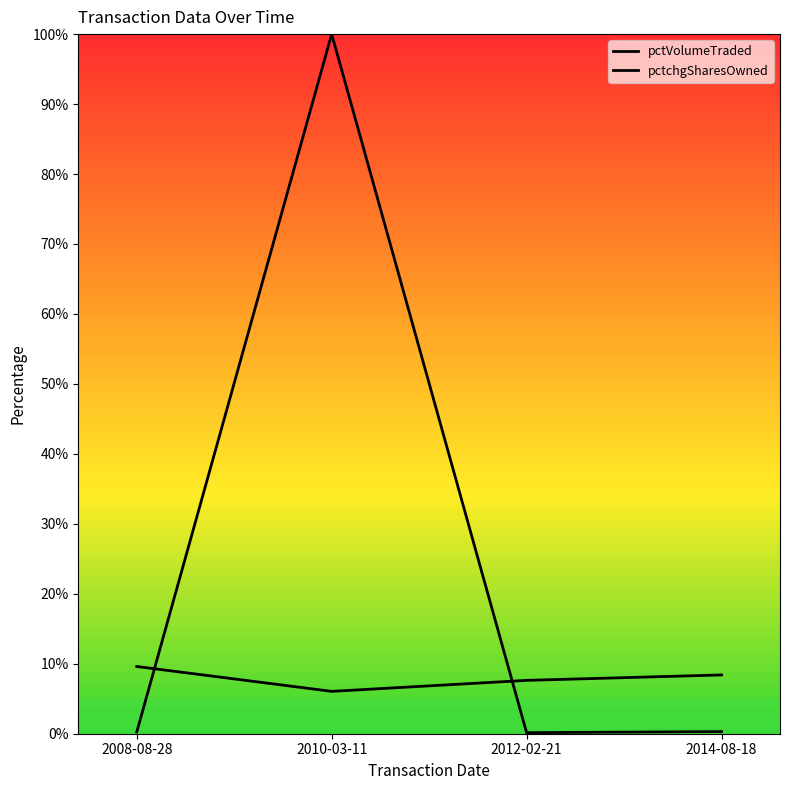

Count the pctVolumeTraded values in the range 7 to 9.

2